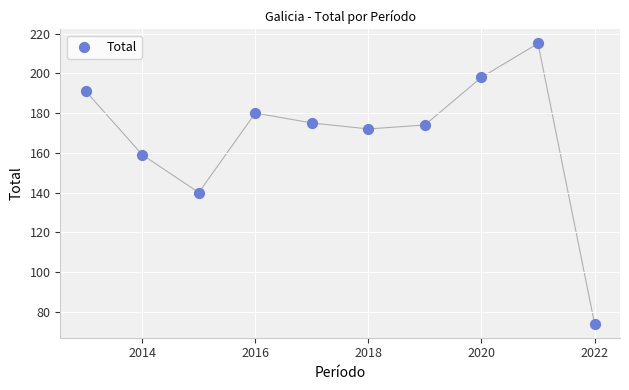

What Y value in the scatter plot is closest to 144?

140